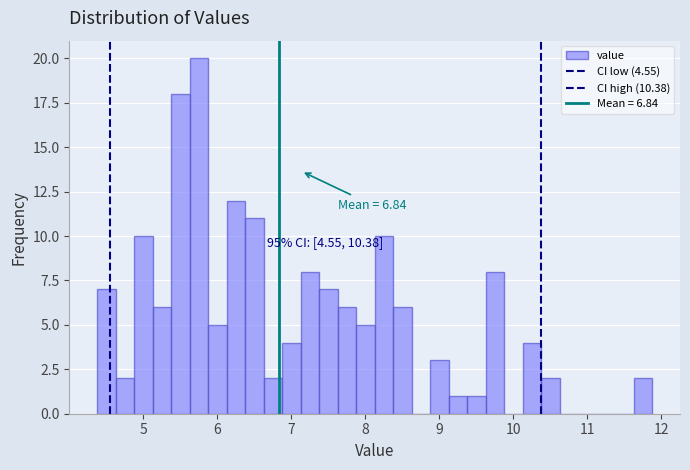

Read against the x-axis, roughly where is the centre of the tallest bar?

5.8